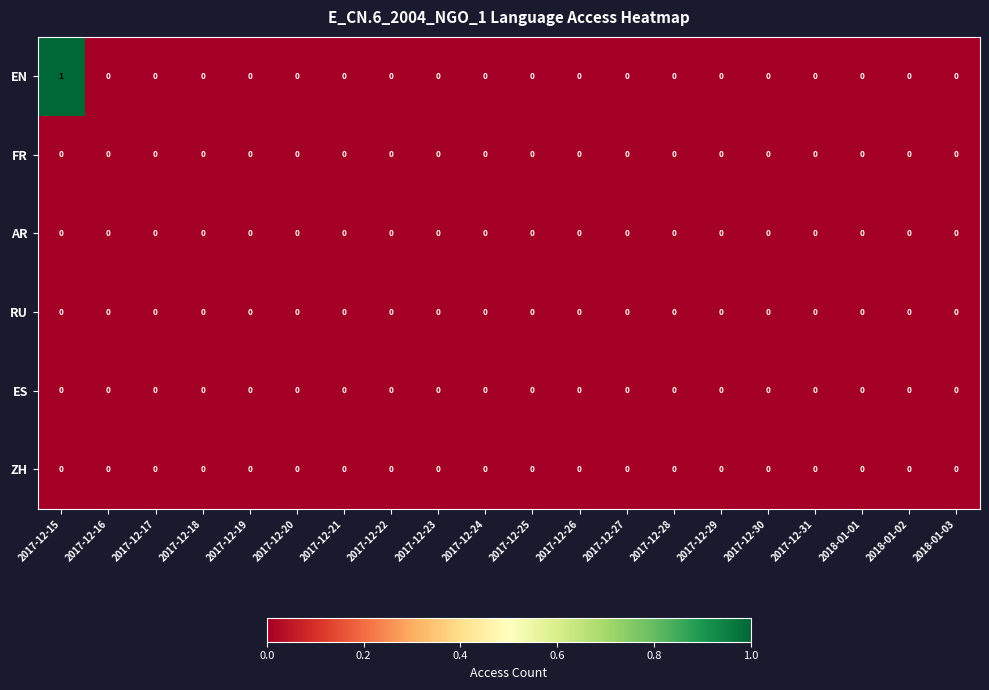

Which series has the largest total across all categories?

EN